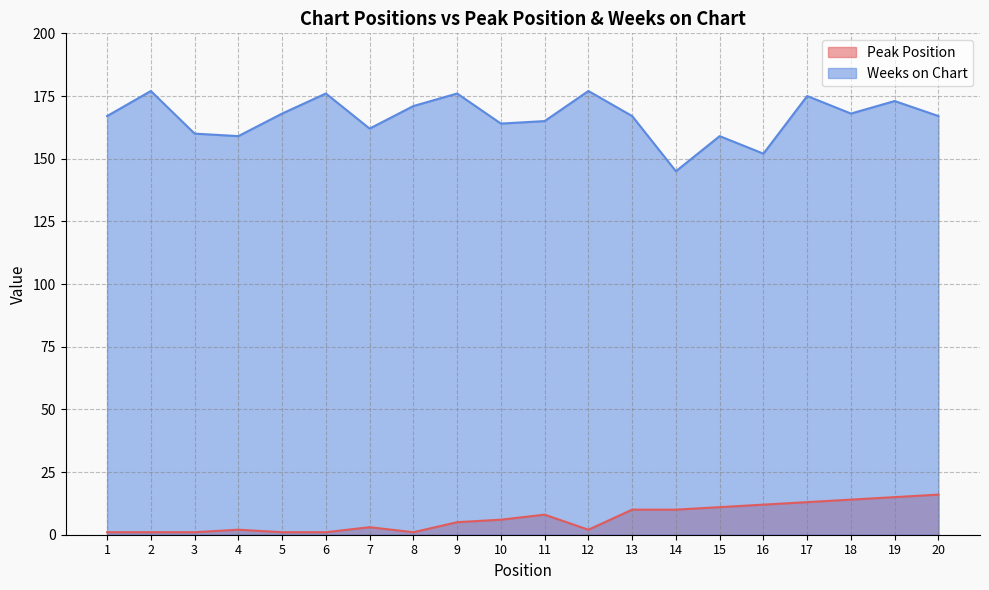

What is the lowest value of the Weeks on Chart series?

145